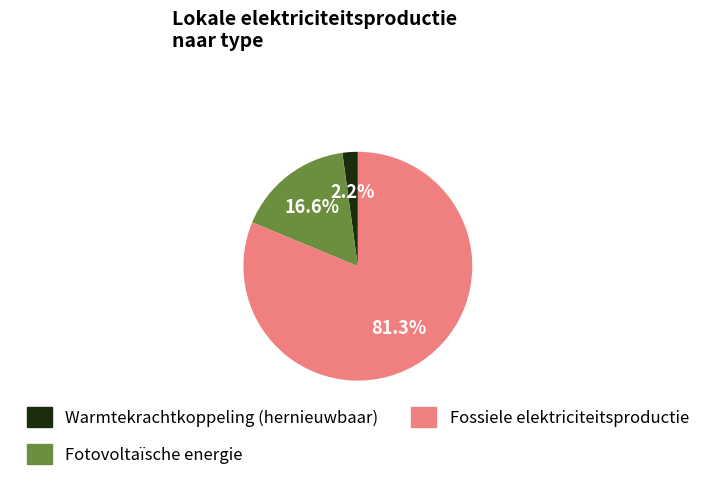

Which category has the biggest portion of the pie?

Fossiele elektriciteitsproductie